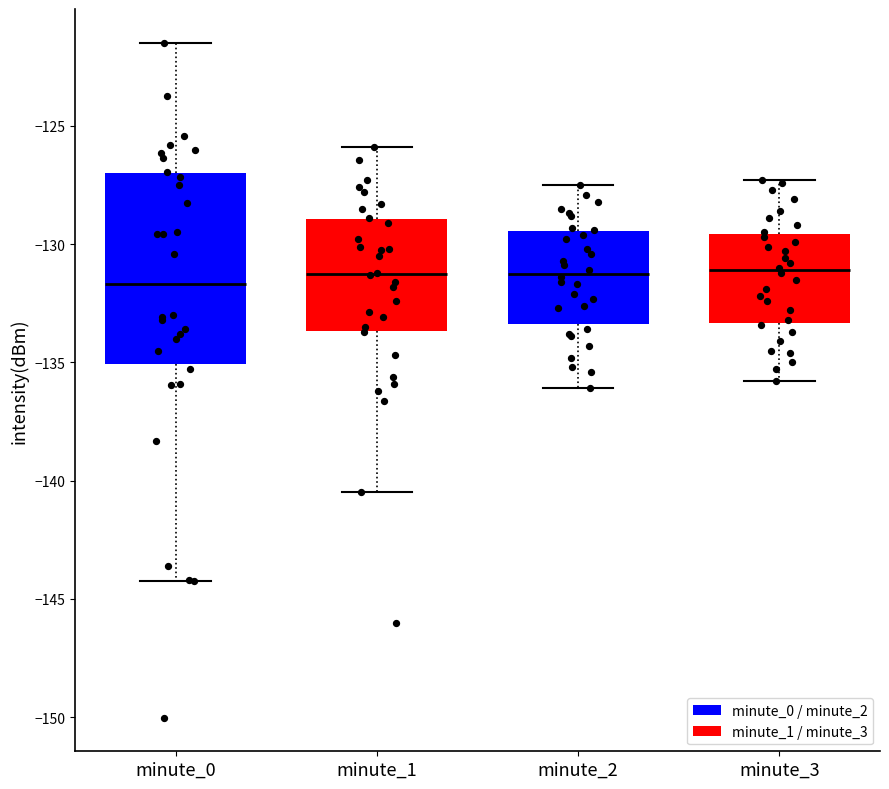

Where does the median line of the box for minute_3 sit on the y-axis? The values are not printed on the chart, so give them approximately, as read against the axis.

-131.0